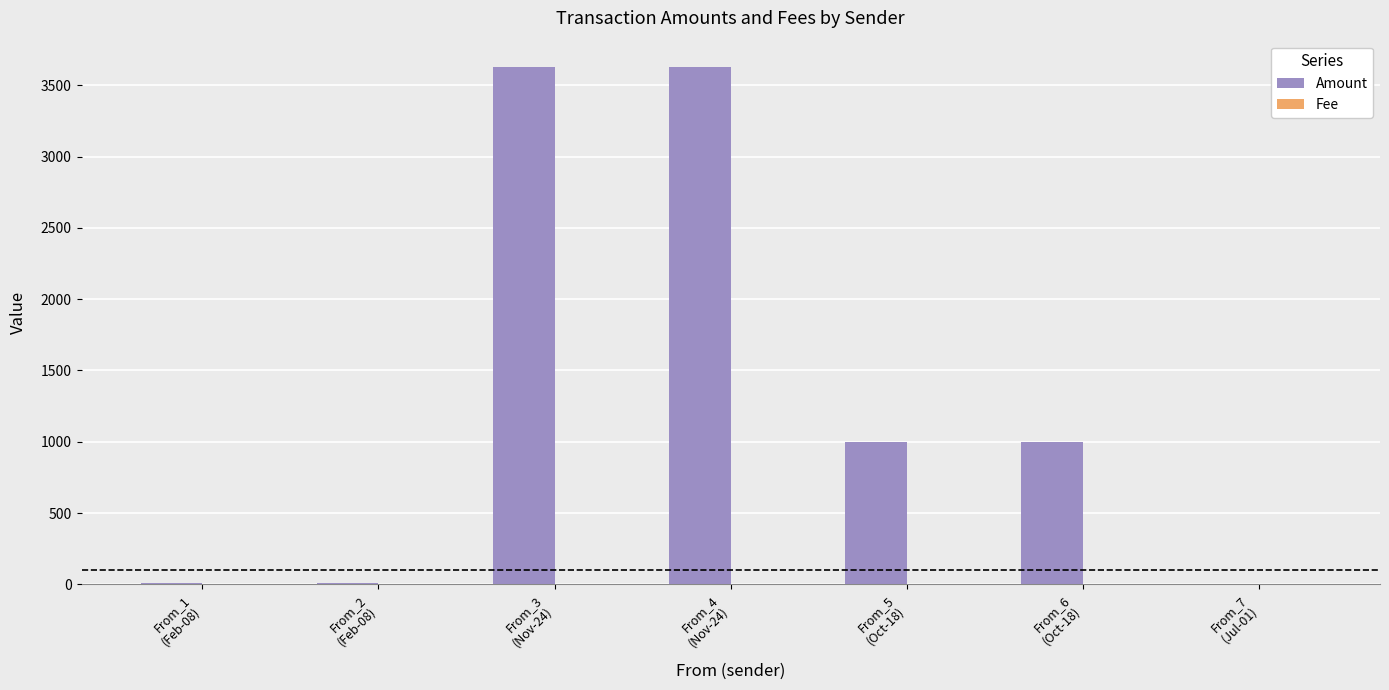

Read the Amount value at From_3
(Nov-24).

3631.0